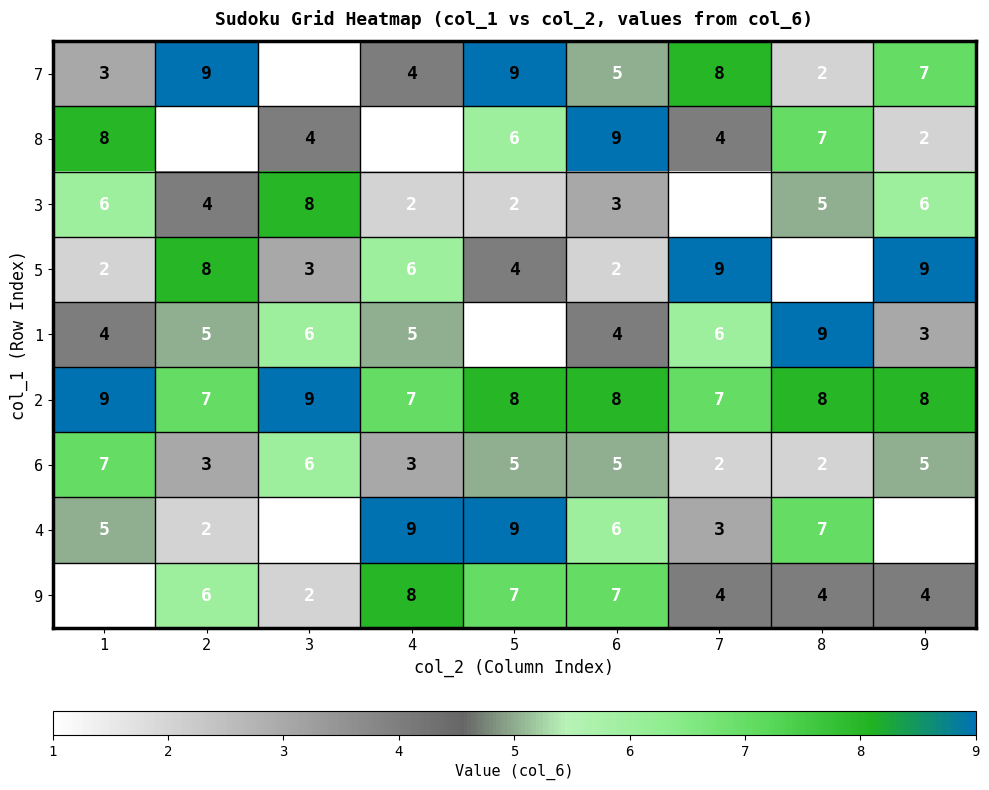

What is the maximum value for 5?

9